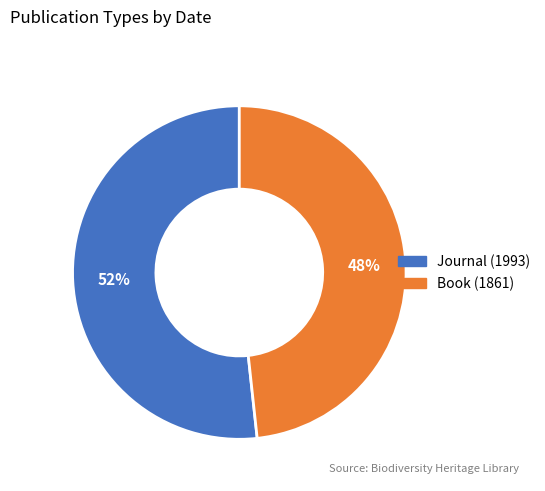

Which slice represents more than half of the pie?

Journal (1993)